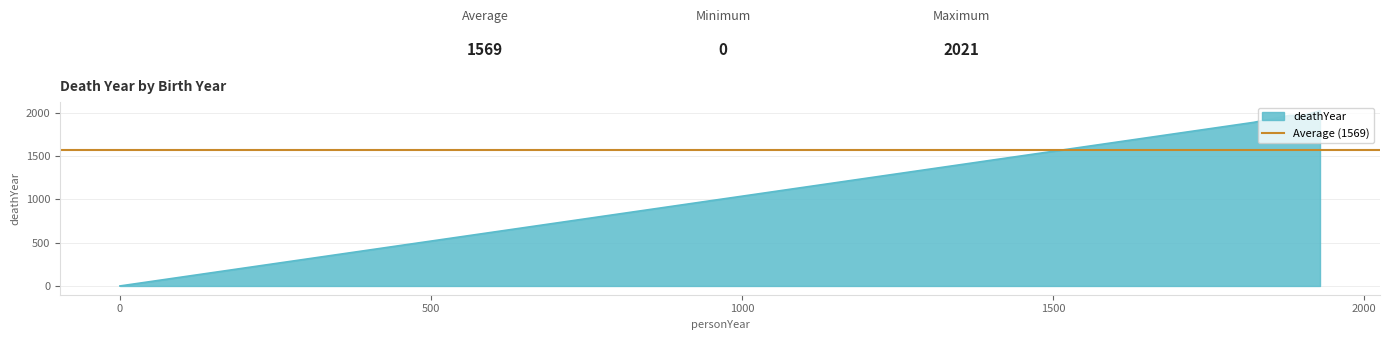

List the labels in order of value, largest first.

1929, 1880, 1901, 1822, 0